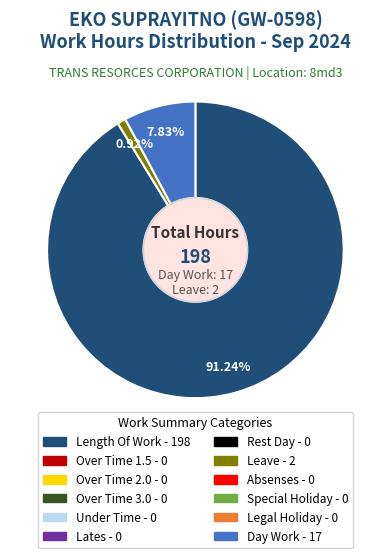

Is there any slice that represents more than half of the pie?

Yes